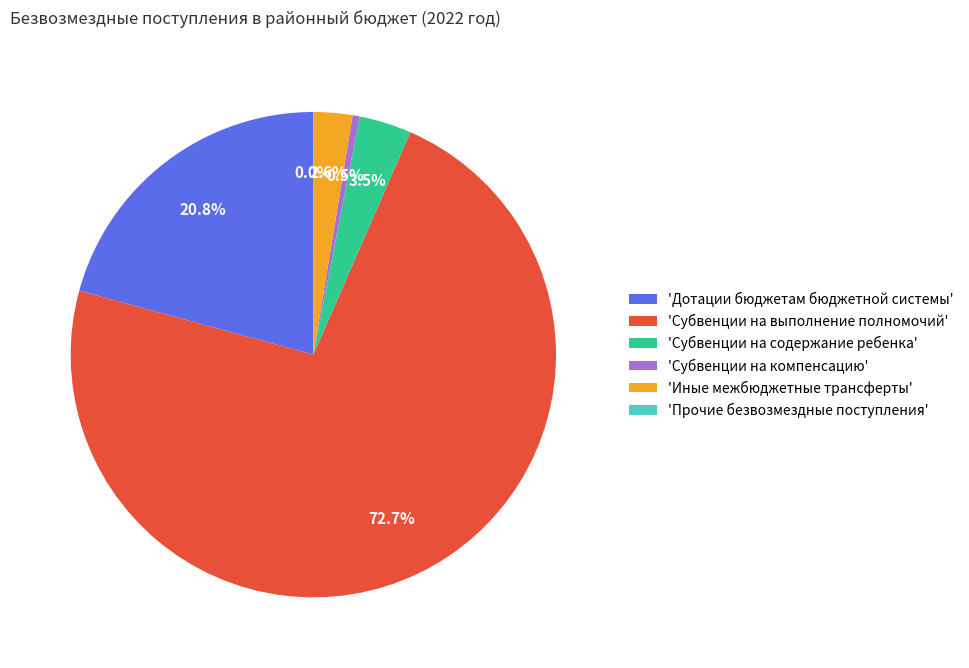

Does 'Субвенции на выполнение полномочий' account for over 50% of the chart?

Yes